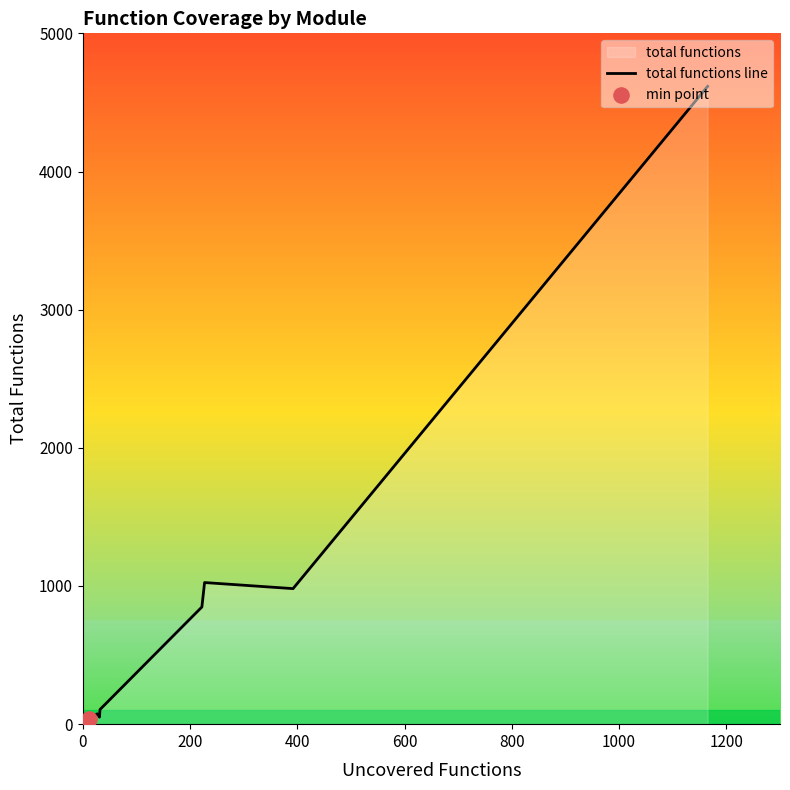

What is the maximum value shown in the chart?

4616